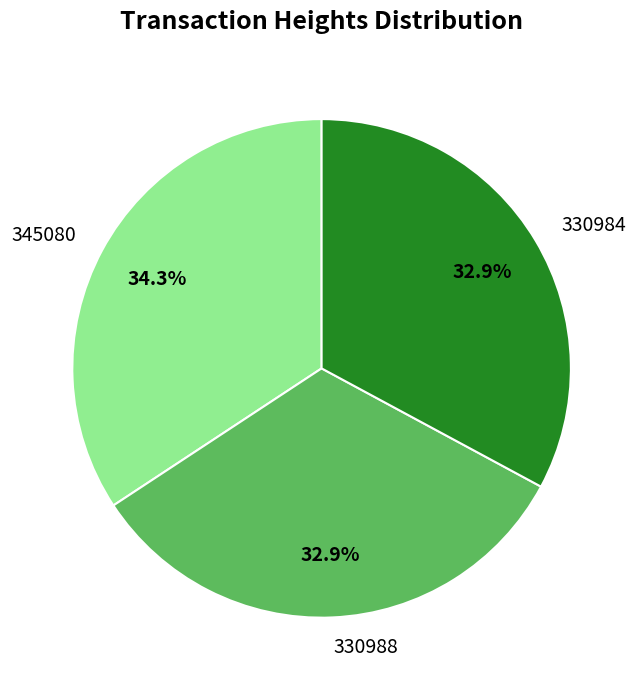

To the nearest percent, what is the difference between the 330988 and 345080 slice percentages?

1%